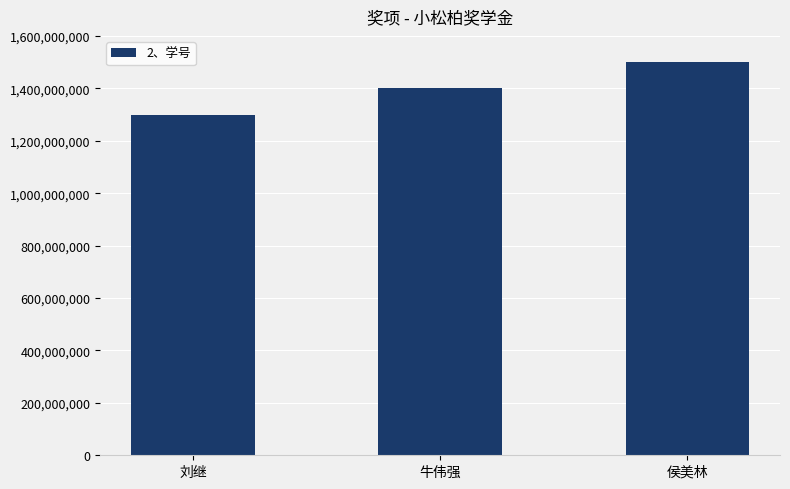

What is the sum of the values at 刘继 and 牛伟强?

2700032589